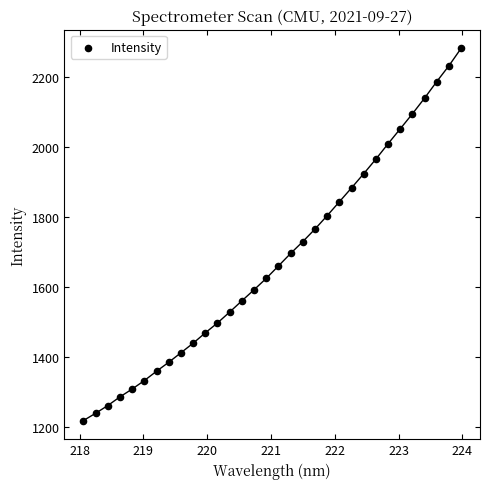

What is the range of Y values (max minus min)?

1061.7